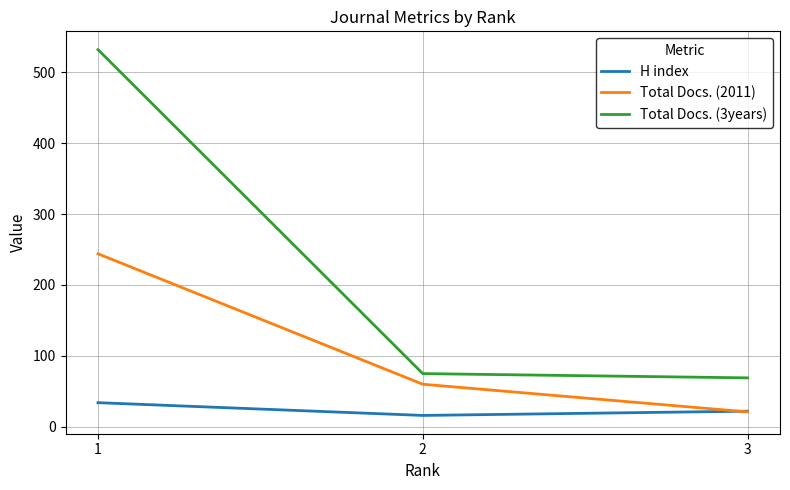

Is it true that Total Docs. (2011) equals 342 at 1?

False